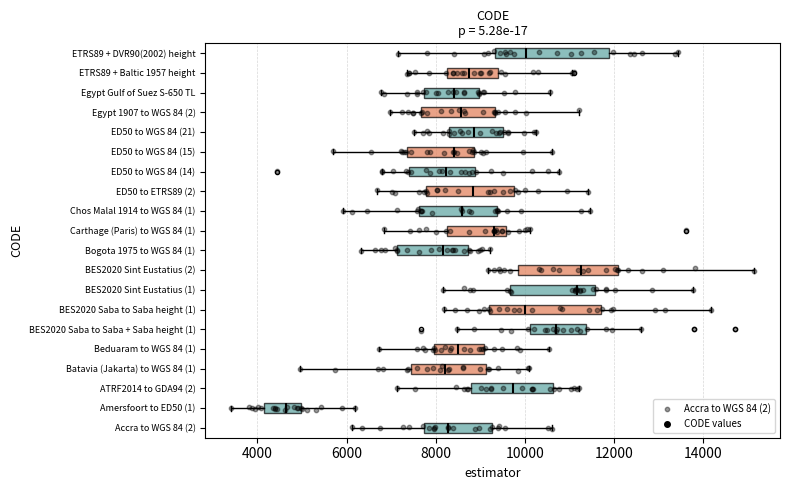

Where is the left edge of the box for ED50 to WGS 84 (14) on the x-axis? The values are not printed on the chart, so give them approximately, as read against the axis.

7400